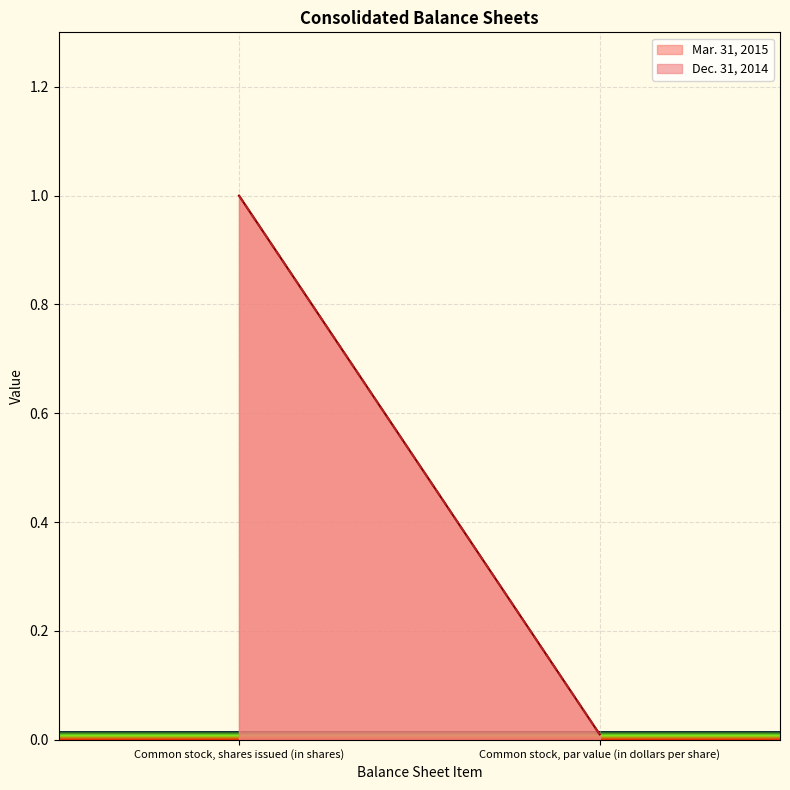

What is the average value of the Dec. 31, 2014 series?

0.5